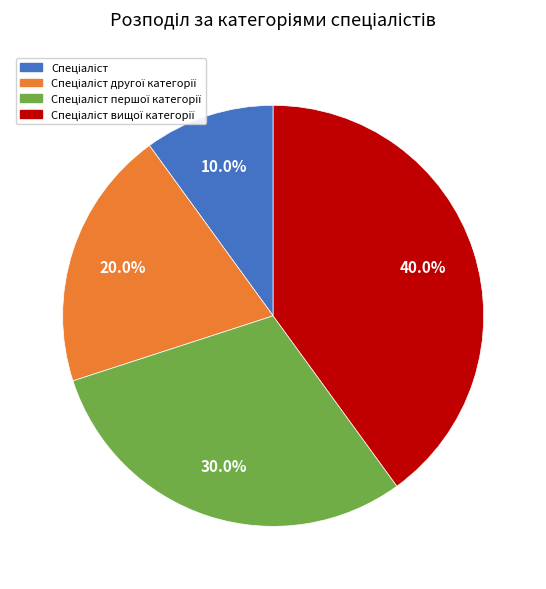

How many segments does this pie chart have?

4